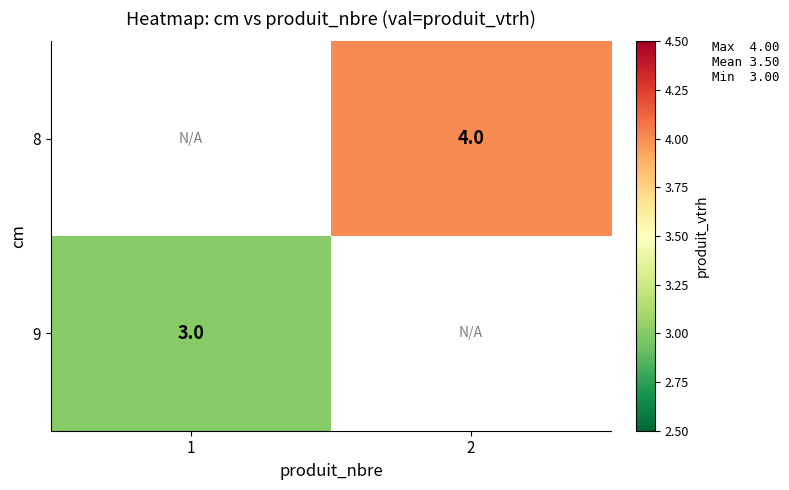

The value of 8 at 2 is 4. True or false?

True